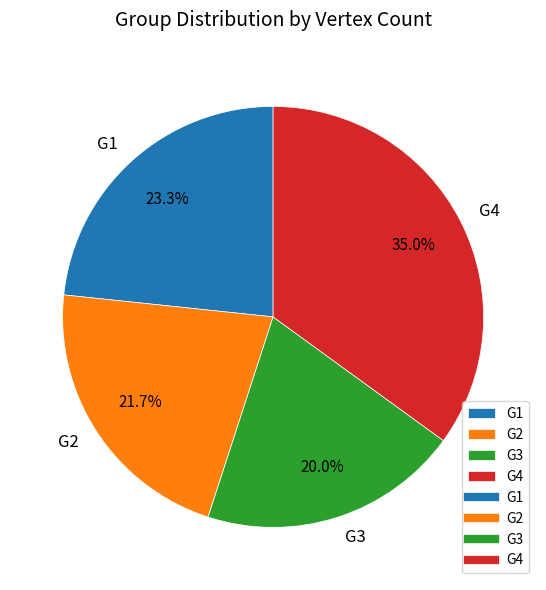

What percentage is the G4 slice, to the nearest percent?

35%